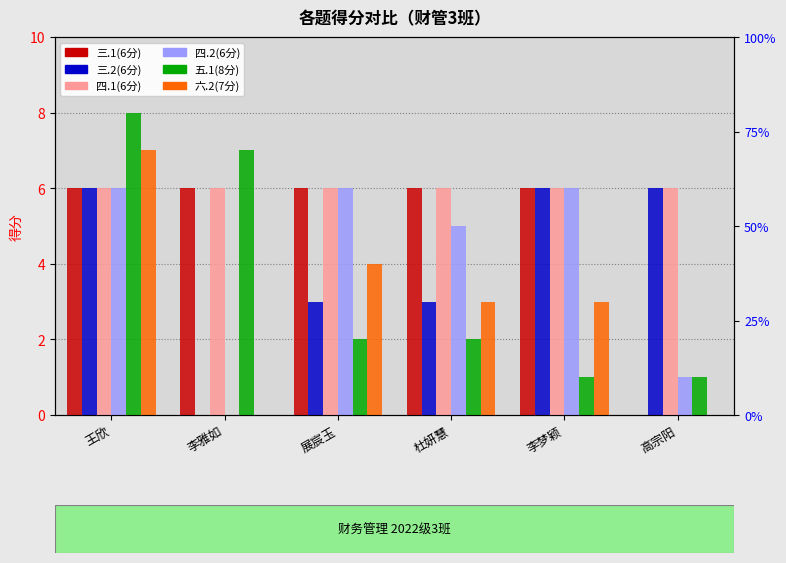

Rank the categories by 三.1(6分) value from highest to lowest.

王欣, 李雅如, 展宸玉, 杜妍慧, 李梦颖, 高宗阳